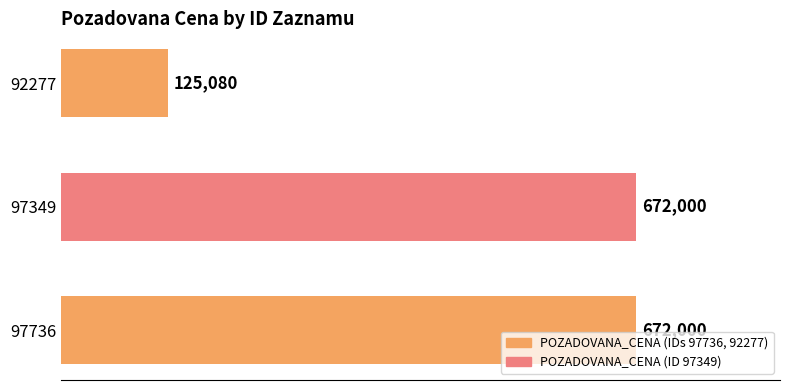

What is the ratio of the value at 97736 to the value at 97349?

1.0